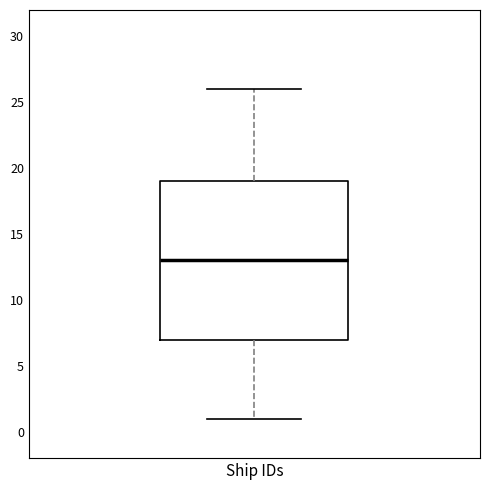

Read this box plot against the y-axis: the position of the median line, the range covered by the box, and the ends of both whiskers. The values are not printed on the chart, so give them approximately, as read against the axis.

median 13, box 7 to 19, whiskers 1 to 26